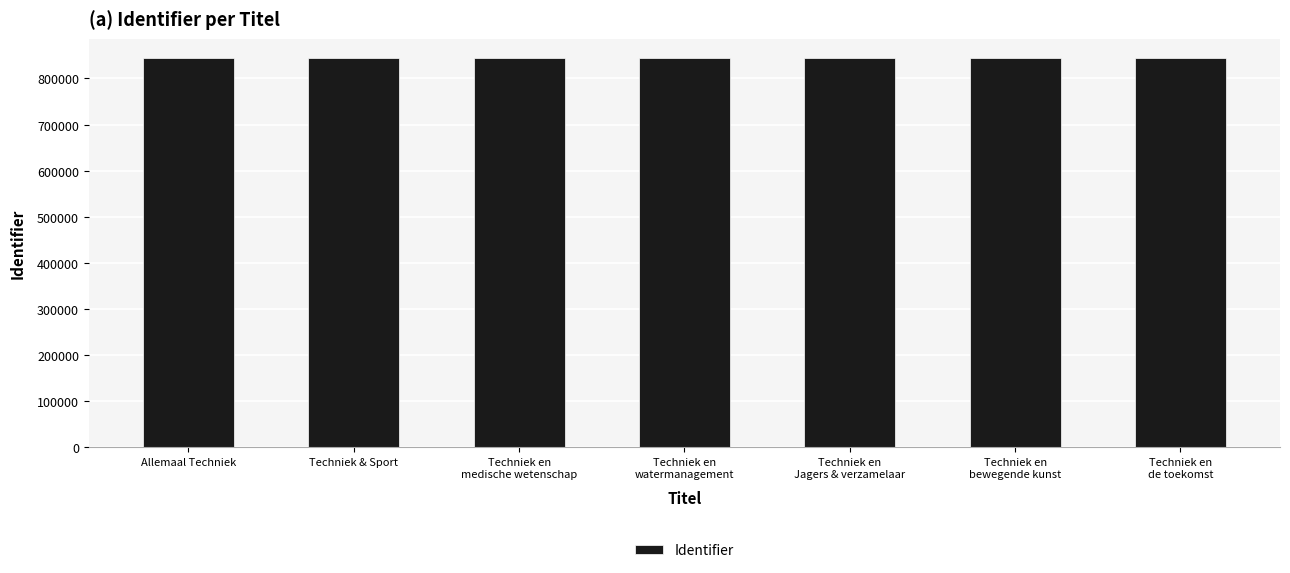

What is the sum of all values?

5904997